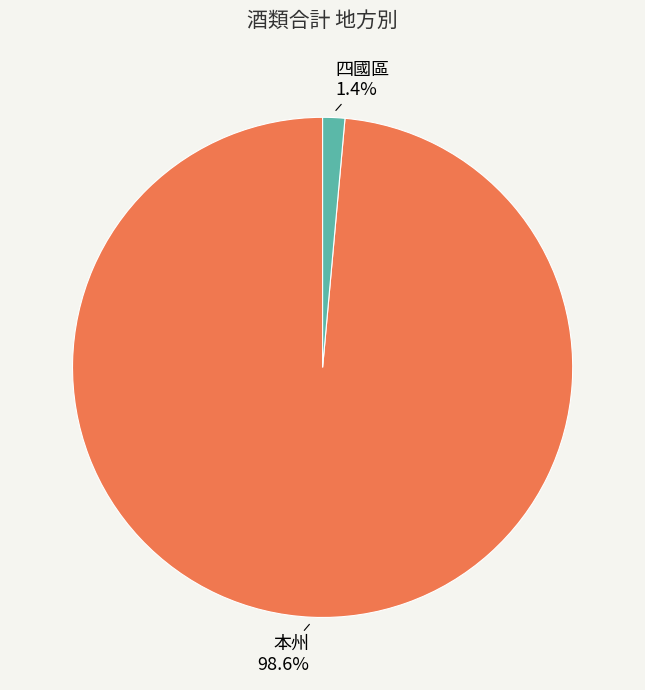

Which slice represents more than half of the pie?

本州